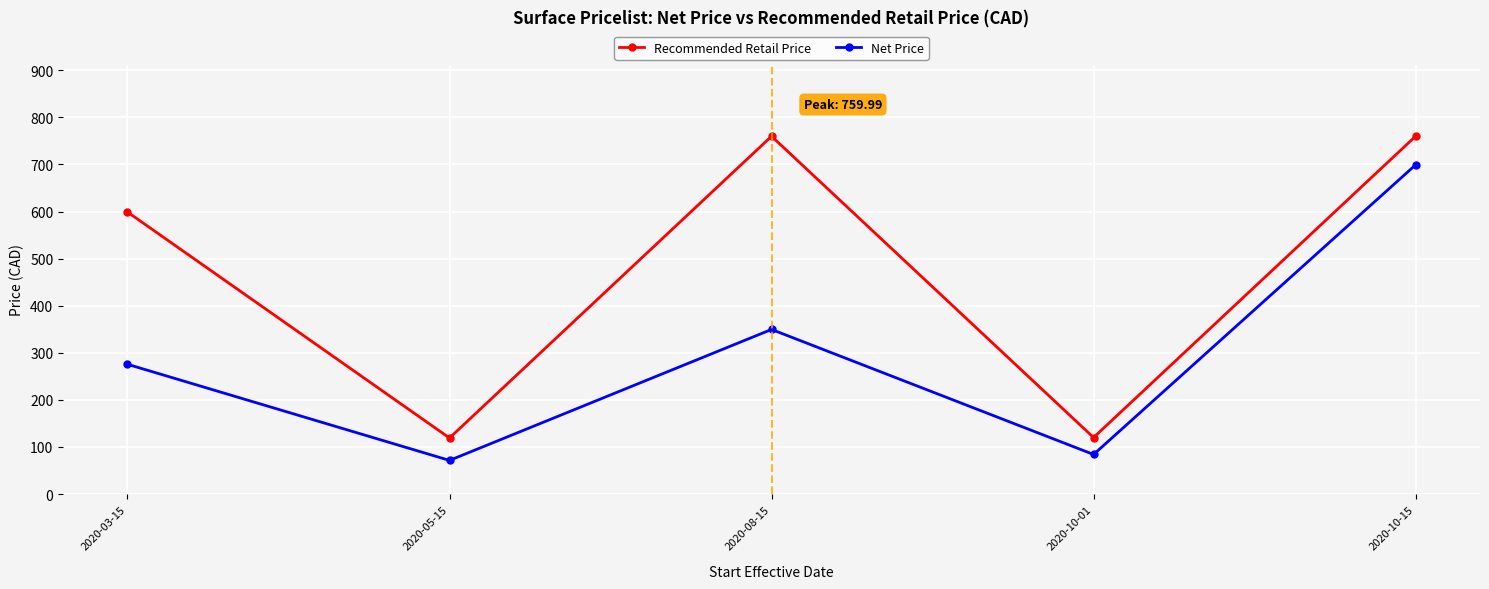

How many interior local valleys does the Recommended Retail Price series have?

2